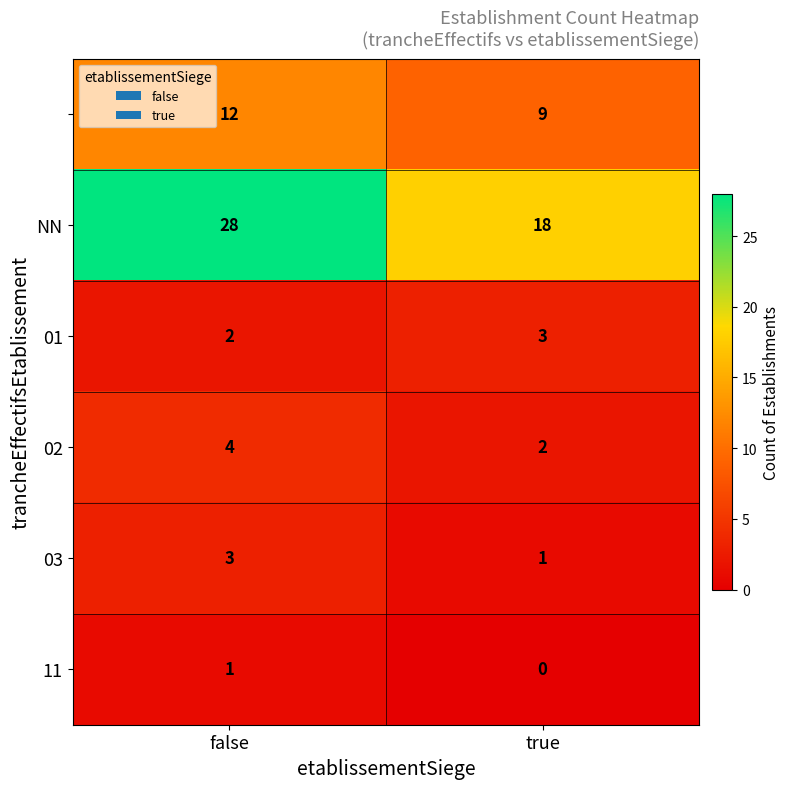

What is the difference between the highest and lowest values at true?

18